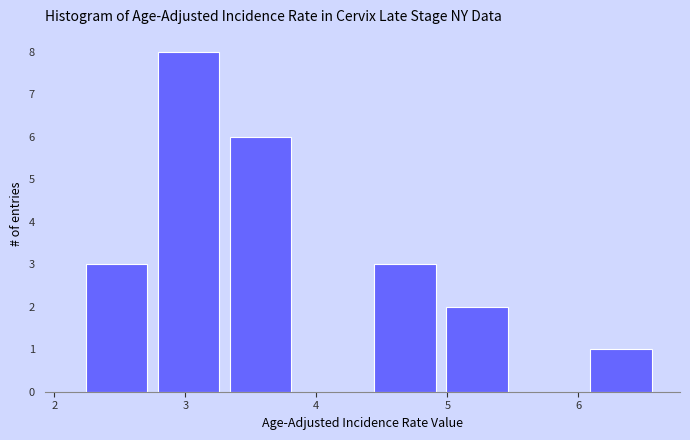

Reading left to right, list every bar in this chart as the range it spans on the x-axis followed by its height. Neither the bar edges nor the heights are printed on the chart, so give them approximately, as read against the axes.

2.20 to 2.75: 3
2.75 to 3.30: 8
3.30 to 3.85: 6
3.85 to 4.40: 0
4.40 to 4.95: 3
4.95 to 5.50: 2
5.50 to 6.05: 0
6.05 to 6.60: 1